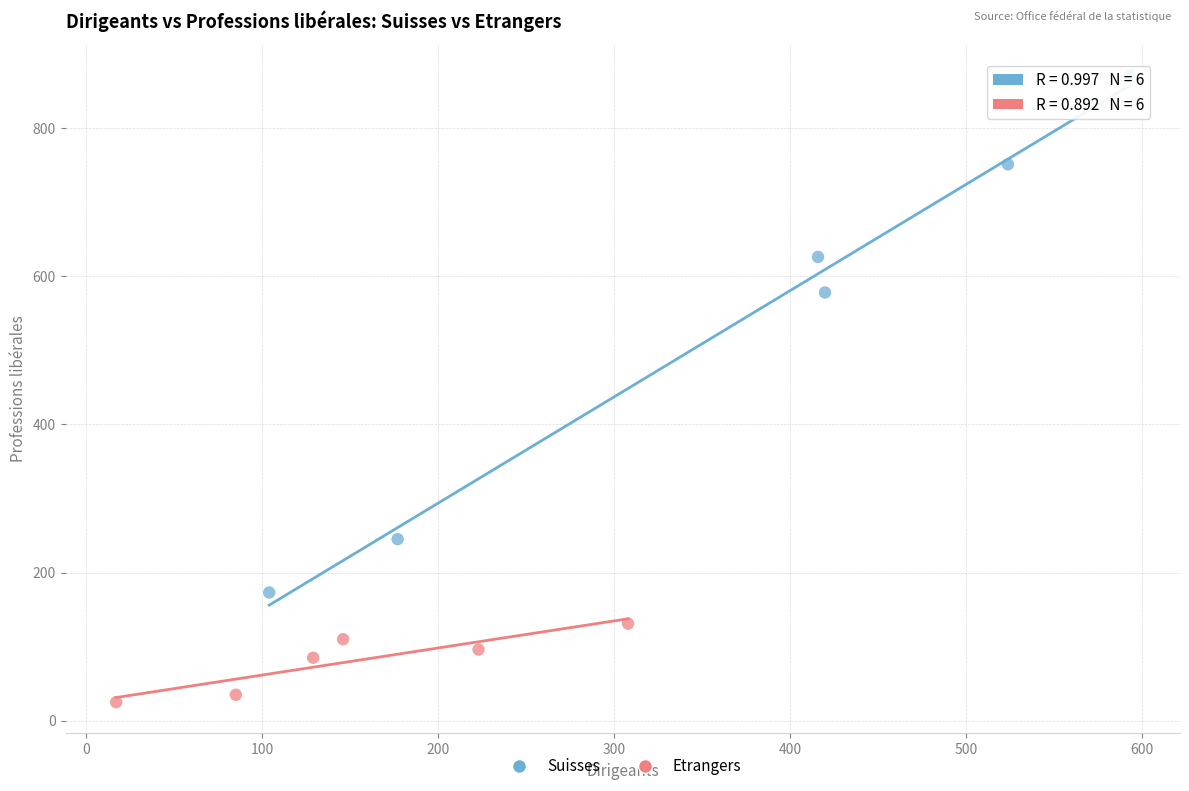

Which series has the largest Y range (max minus min)?

Suisses